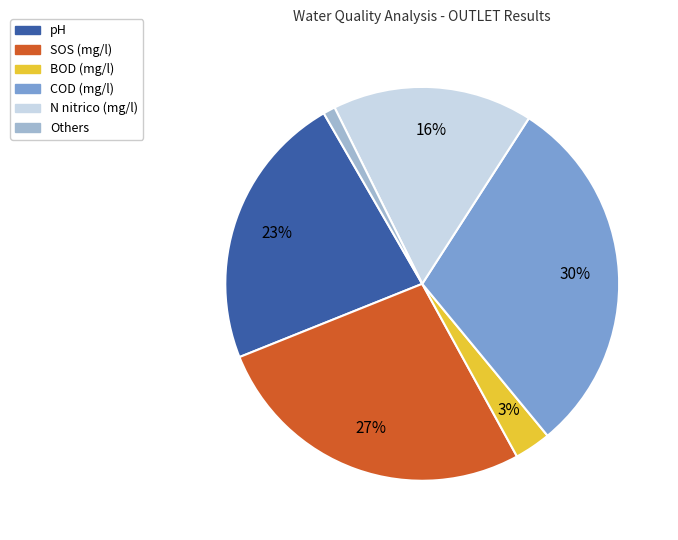

Is there a majority slice in this chart?

No